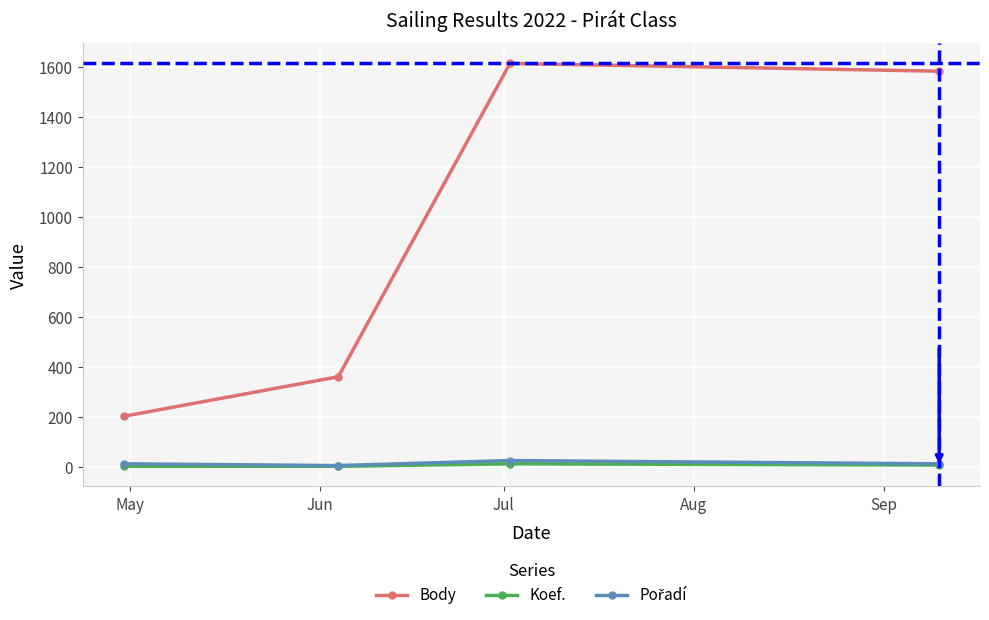

Which series has the largest total across all categories?

Body